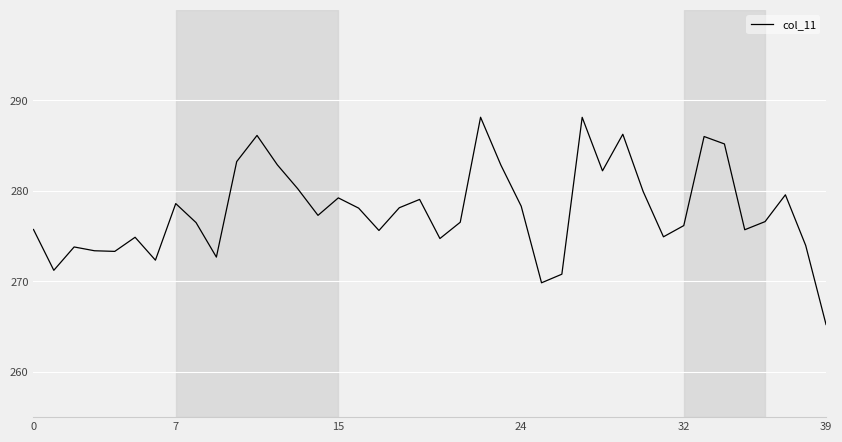

What is the minimum value shown in the chart?

265.2